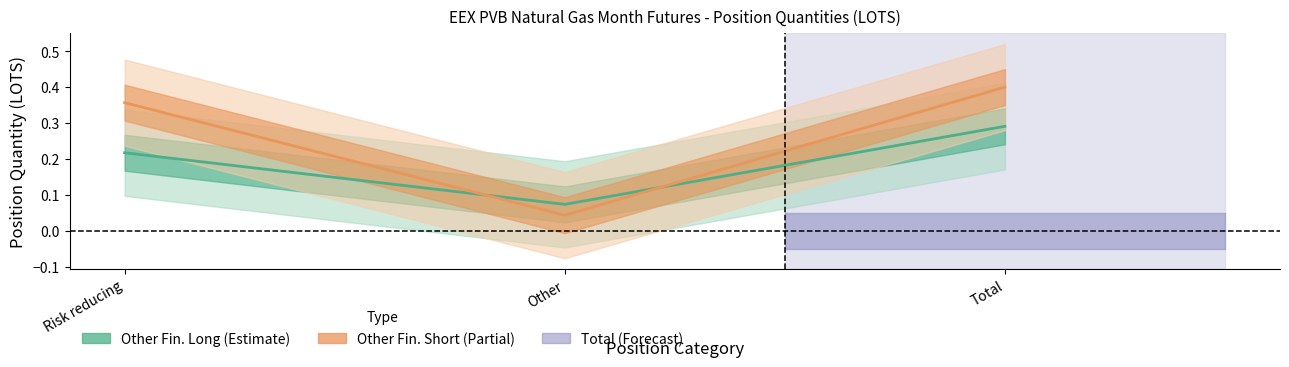

What is the greatest value displayed?

0.4